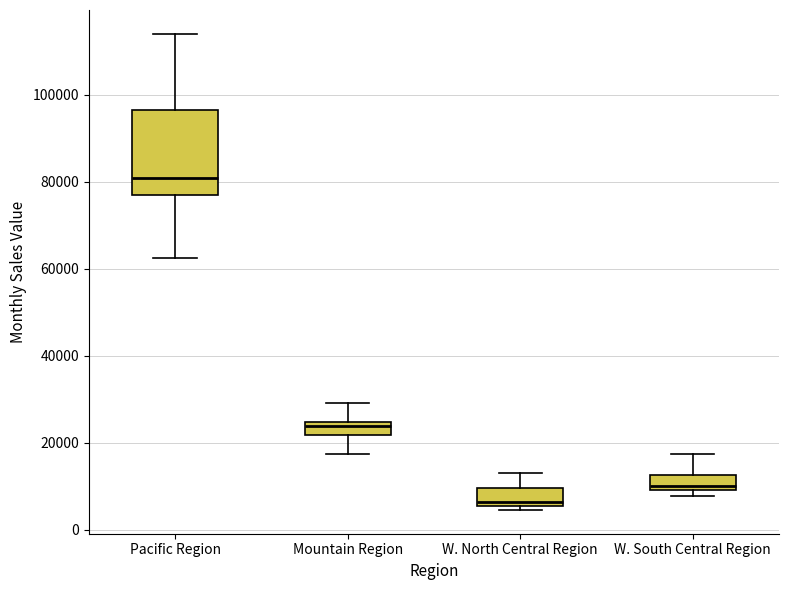

Which box's median line is the highest?

Pacific Region